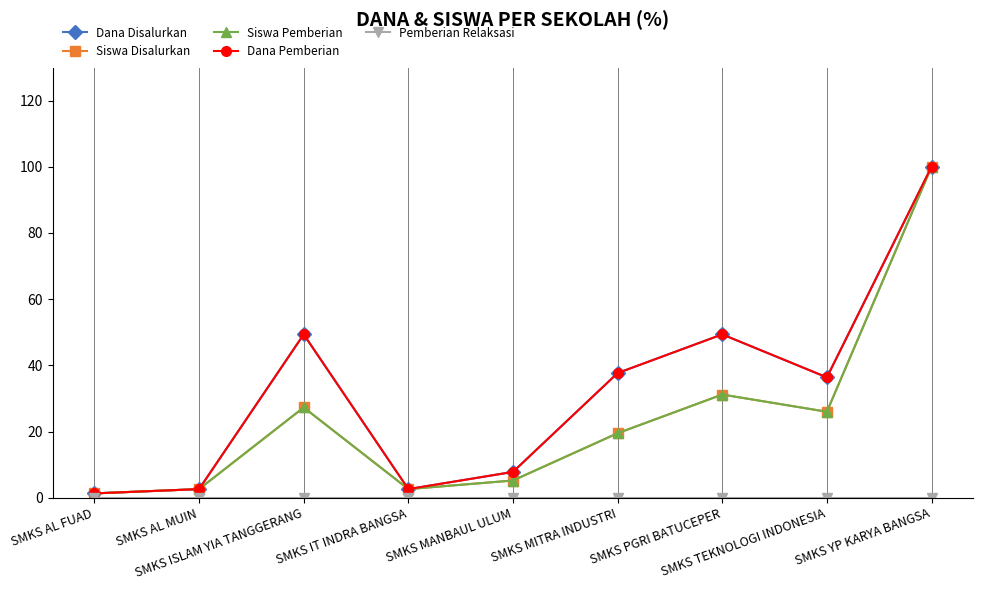

Rank the categories by Dana Disalurkan value from highest to lowest.

SMKS YP KARYA BANGSA, SMKS ISLAM YIA TANGGERANG, SMKS PGRI BATUCEPER, SMKS MITRA INDUSTRI, SMKS TEKNOLOGI INDONESIA, SMKS MANBAUL ULUM, SMKS AL MUIN, SMKS IT INDRA BANGSA, SMKS AL FUAD